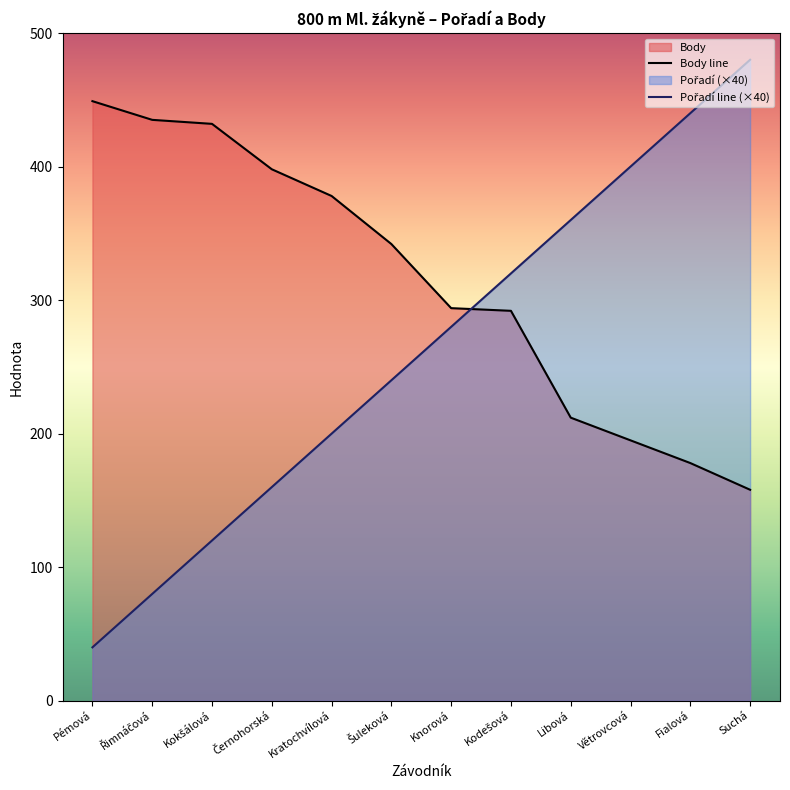

What are all the series names shown in the legend?

Pořadí, Body